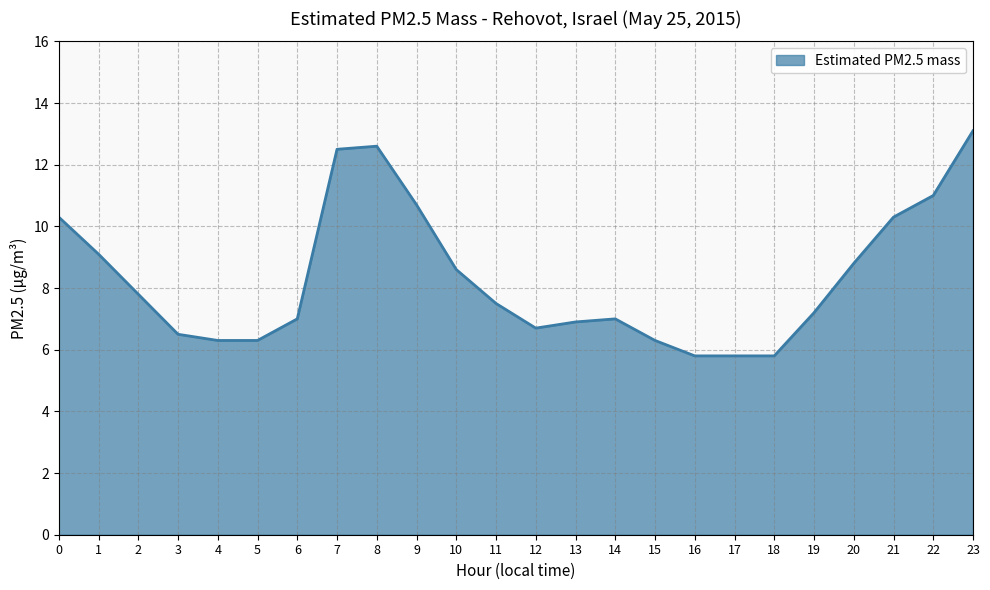

What is the greatest value displayed?

13.1